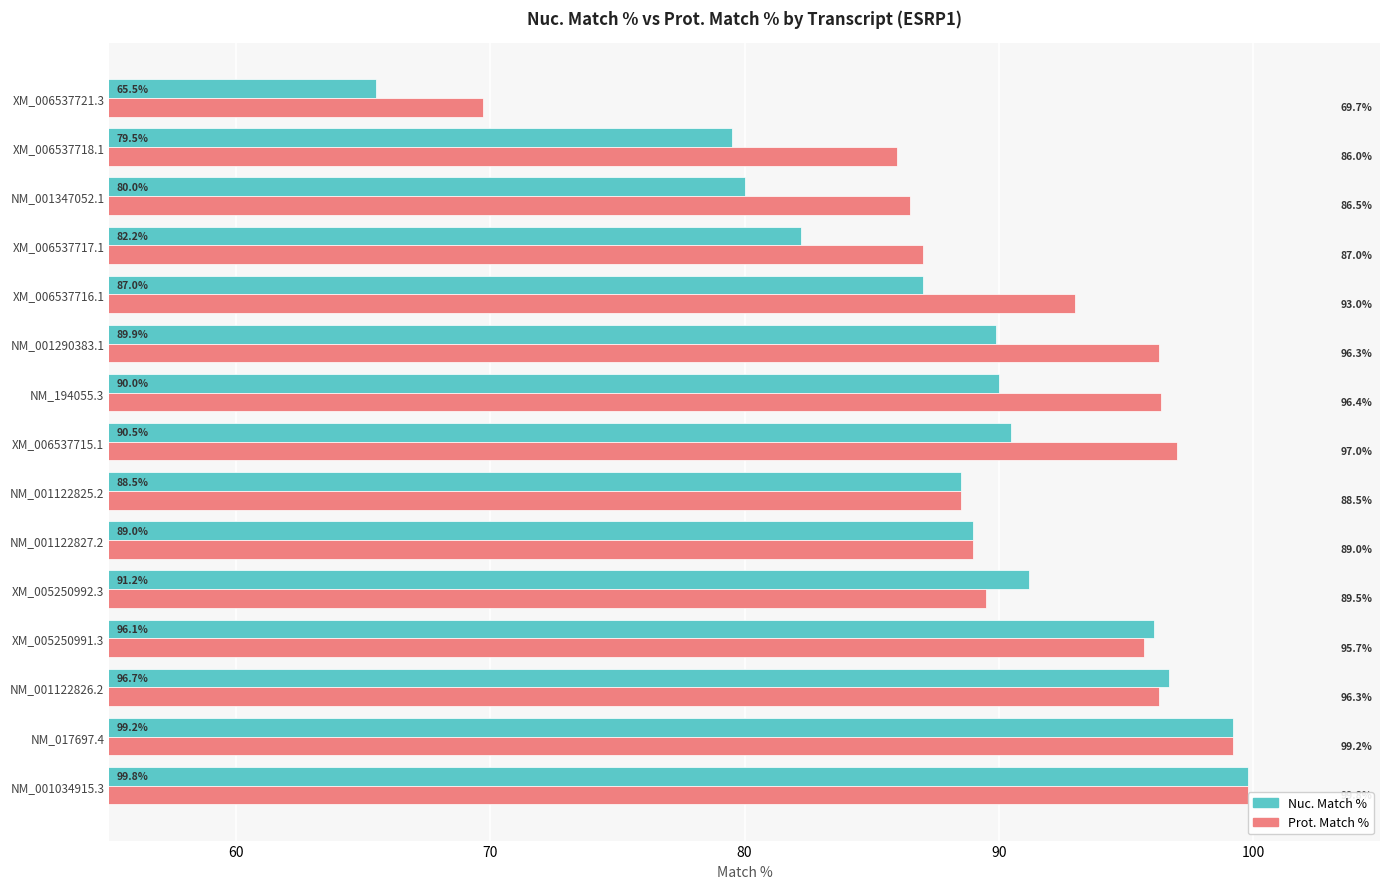

What is the spread (max minus min) of values at NM_001290383.1?

6.4